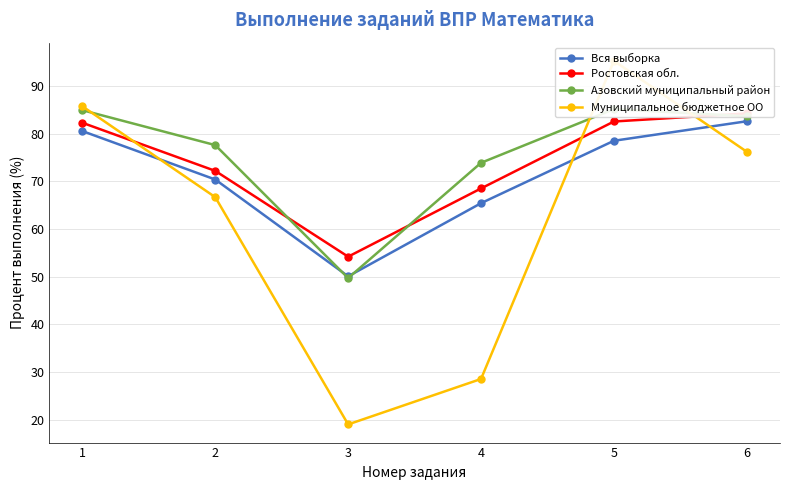

Reading right to left, list all the values displayed in this chart.

Вся выборка: 6=82.6	5=78.5	4=65.4	3=50.1	2=70.4	1=80.5
Ростовская обл.: 6=84.2	5=82.5	4=68.5	3=54.2	2=72.2	1=82.3
Азовский муниципальный район: 6=83.6	5=85.1	4=73.9	3=49.7	2=77.6	1=84.9
Муниципальное бюджетное ОО: 6=76.2	5=95.2	4=28.6	3=19.1	2=66.7	1=85.7